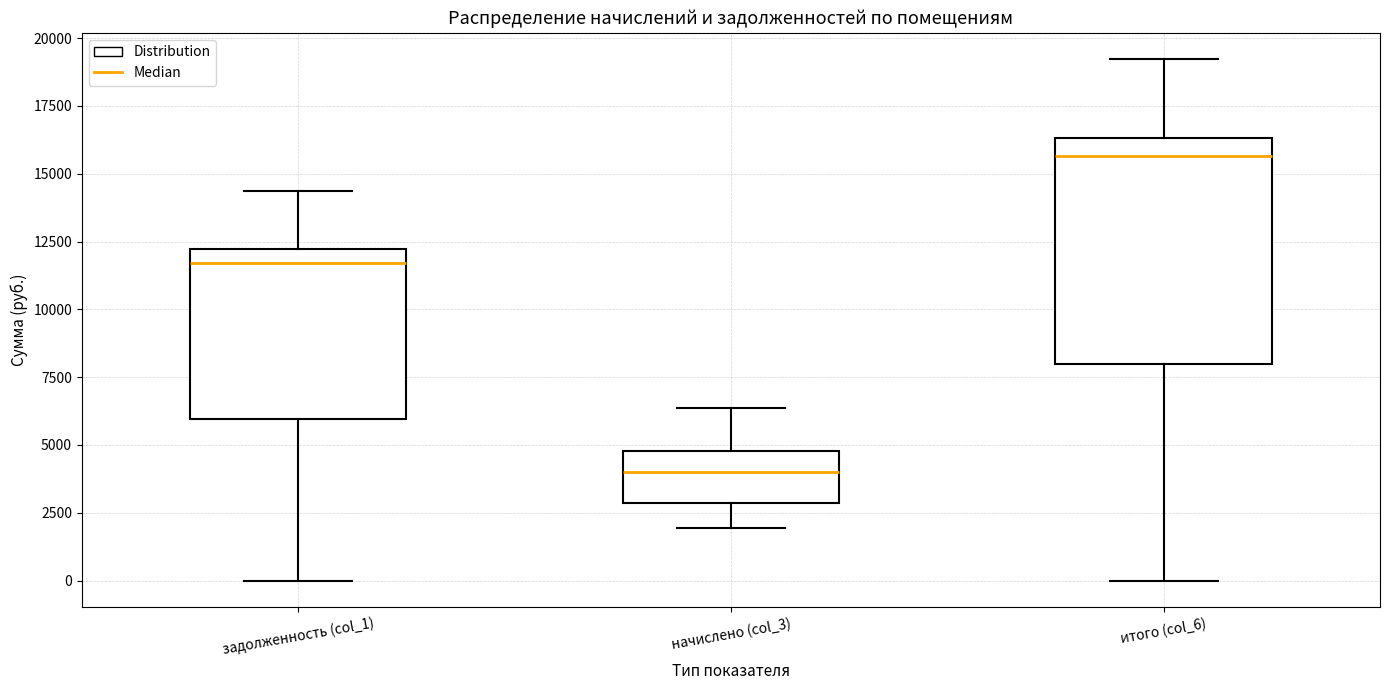

Which box's median line is the lowest?

начислено (col_3)